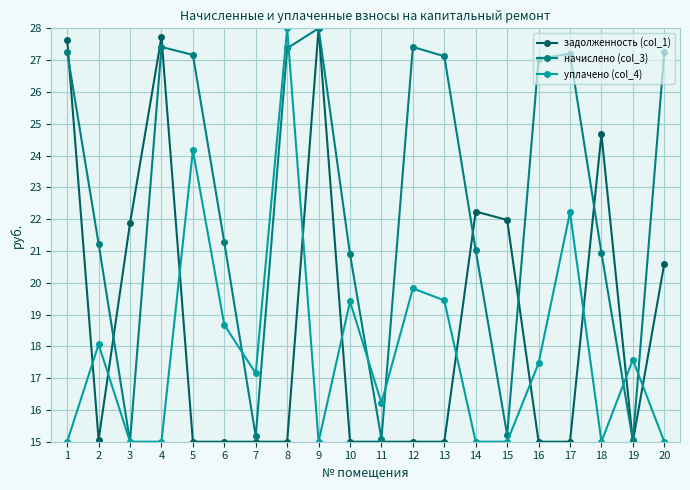

What is the minimum value shown in the chart?

15.0